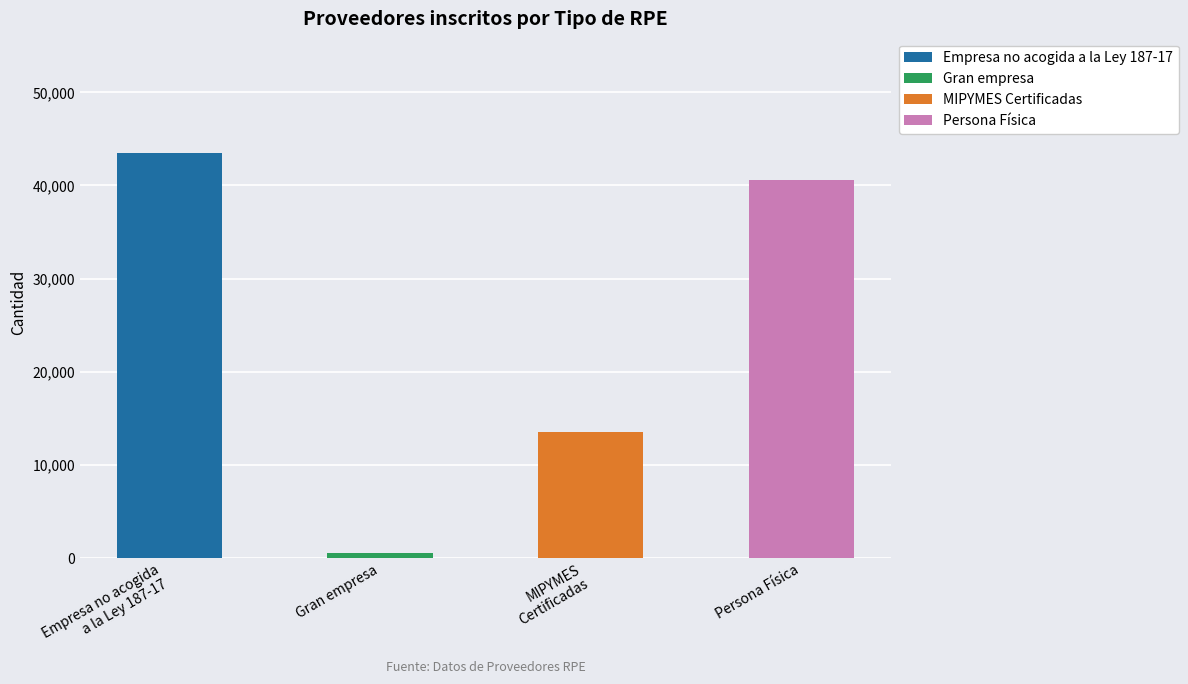

Rank the categories by value from highest to lowest.

Empresa no acogida
a la Ley 187-17, Persona Física, MIPYMES
Certificadas, Gran empresa